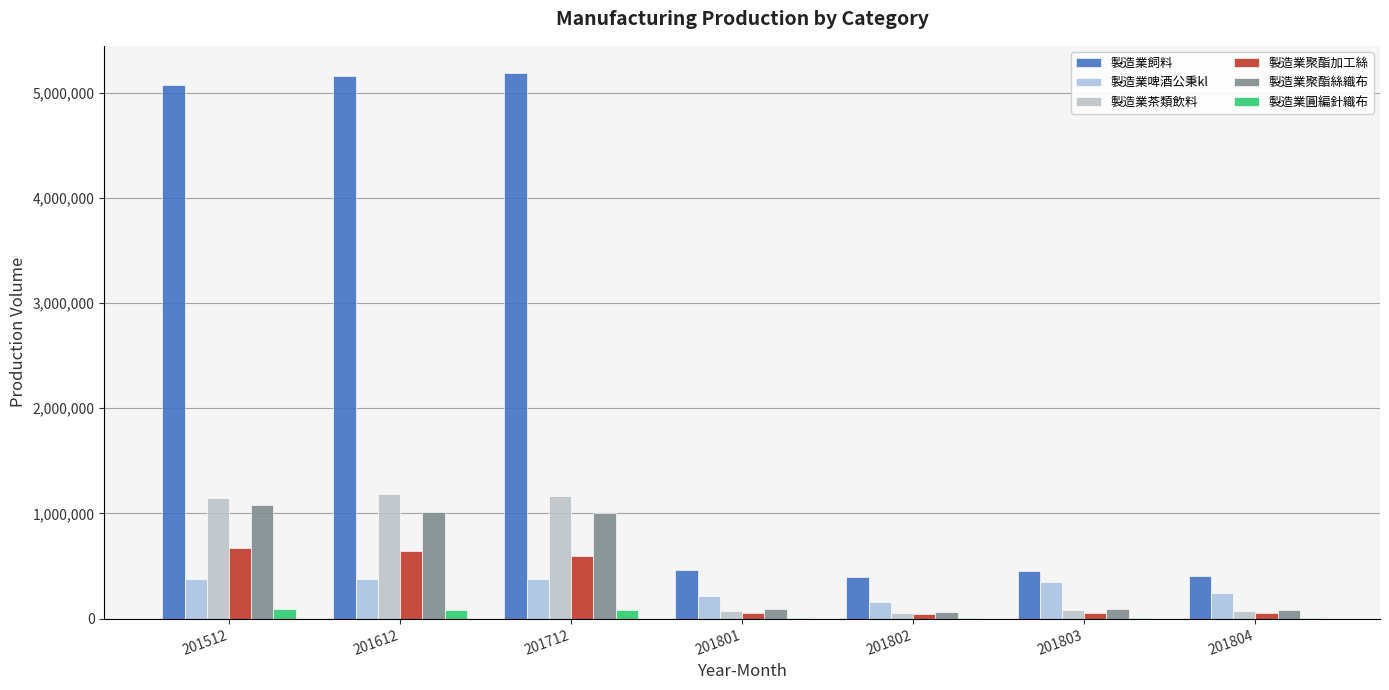

List the series in order of their peak value, highest first.

製造業飼料, 製造業茶類飲料, 製造業聚酯絲織布, 製造業聚酯加工絲, 製造業啤酒公秉kl, 製造業圓編針織布